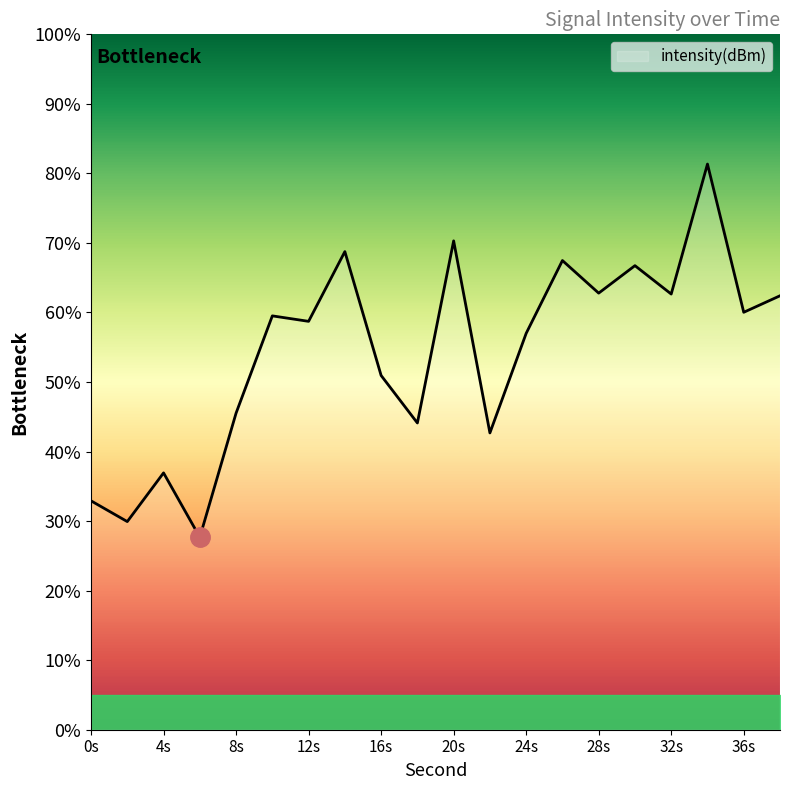

What is the difference between the maximum and minimum values?

53.7